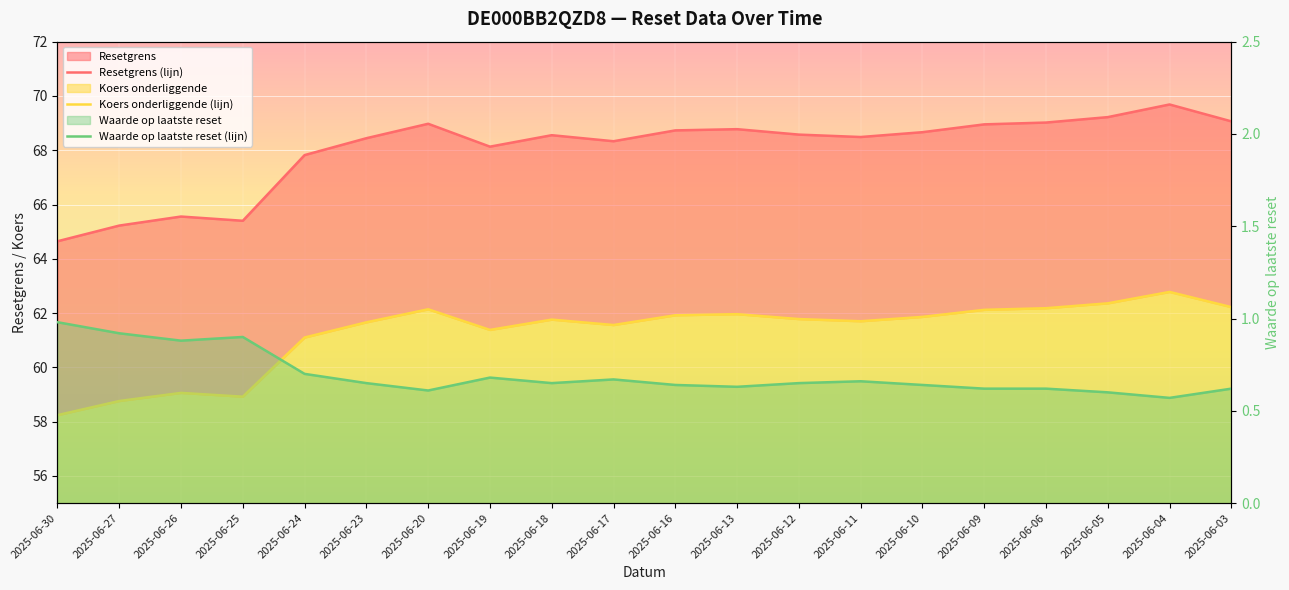

How many data points does each series have?

20